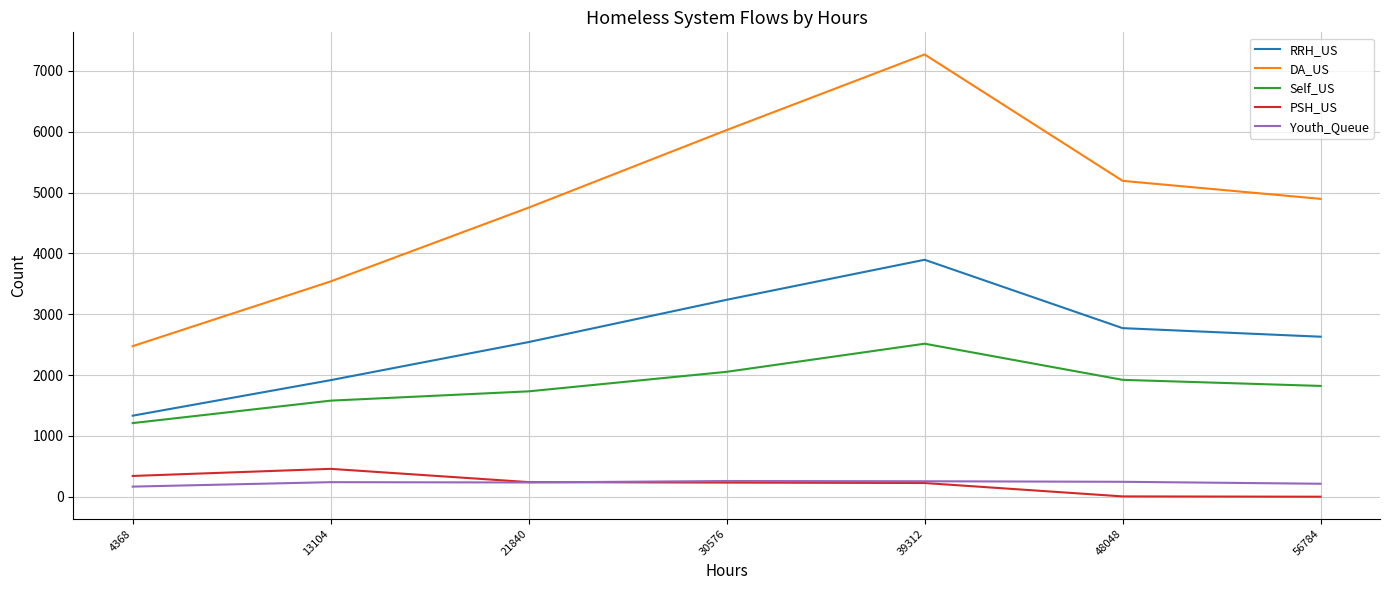

At which label does RRH_US reach its minimum?

4368